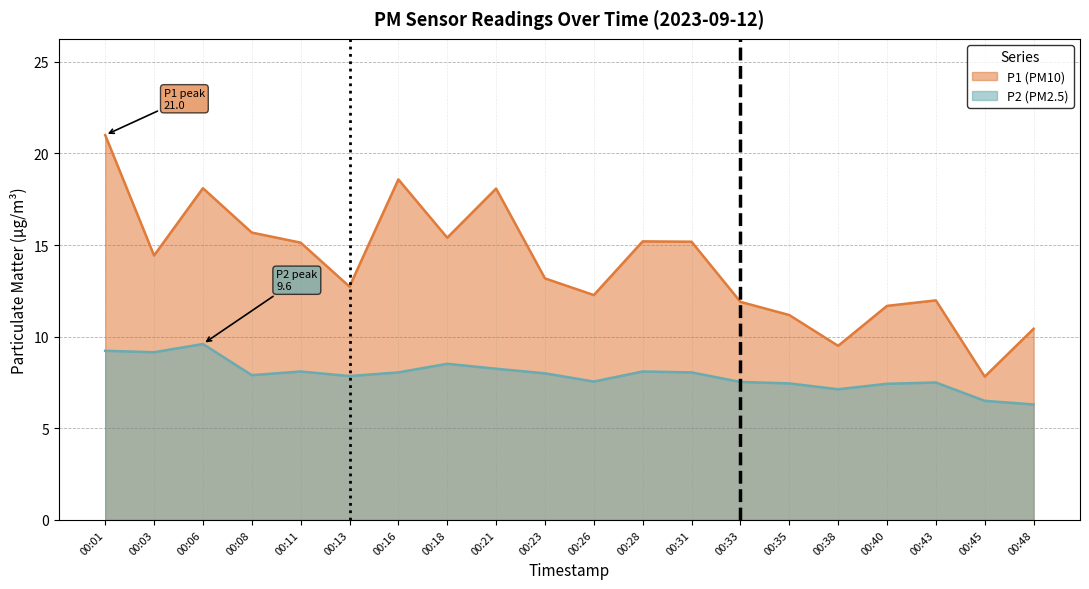

The P1 series shows 9.9 at 00:08. True or false?

False